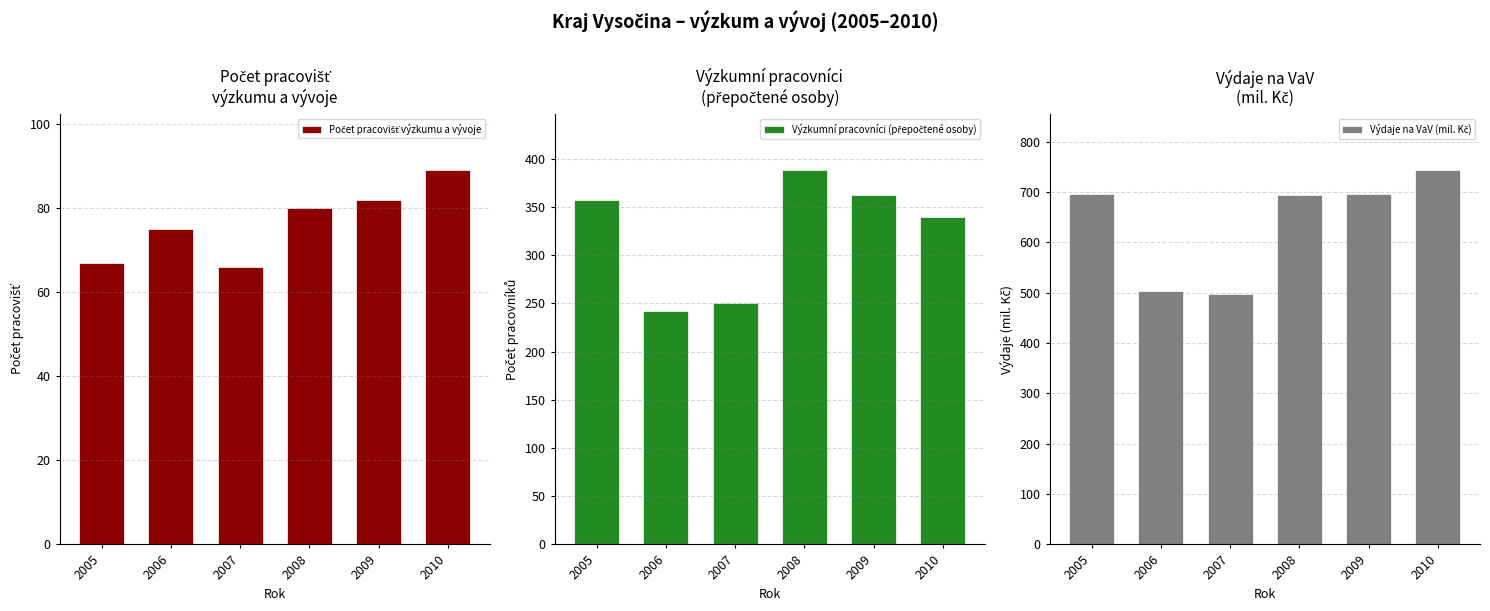

List the series in order of their peak value, highest first.

Výdaje na VaV (mil. Kč), Výzkumní pracovníci (přepočtené osoby), Počet pracovišť výzkumu a vývoje